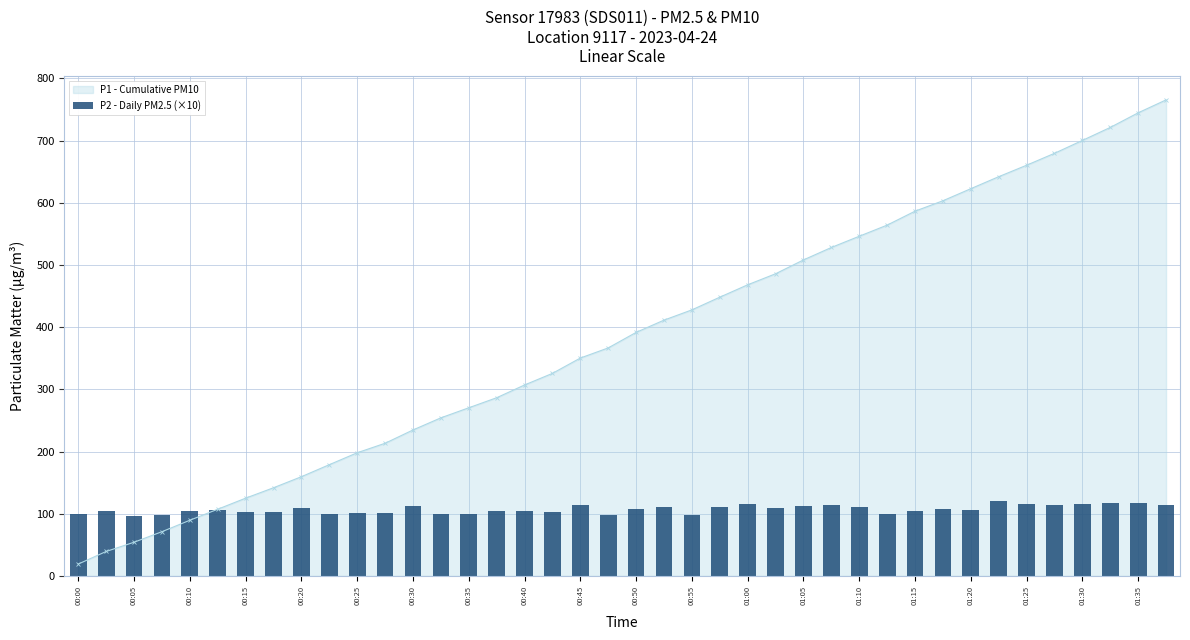

What is the smallest value displayed?

96.3